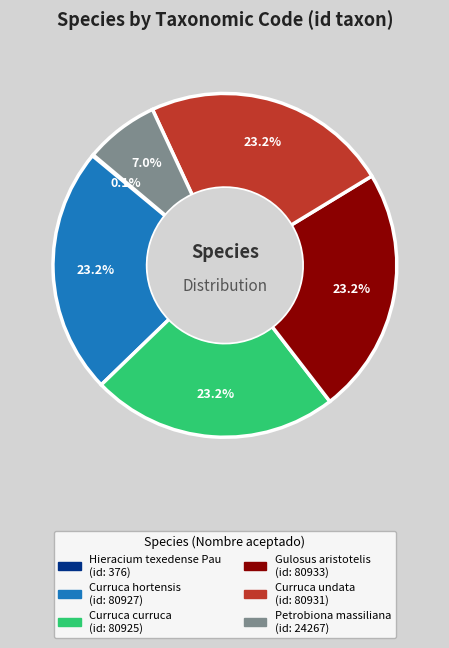

Is Curruca curruca the majority of the pie?

No